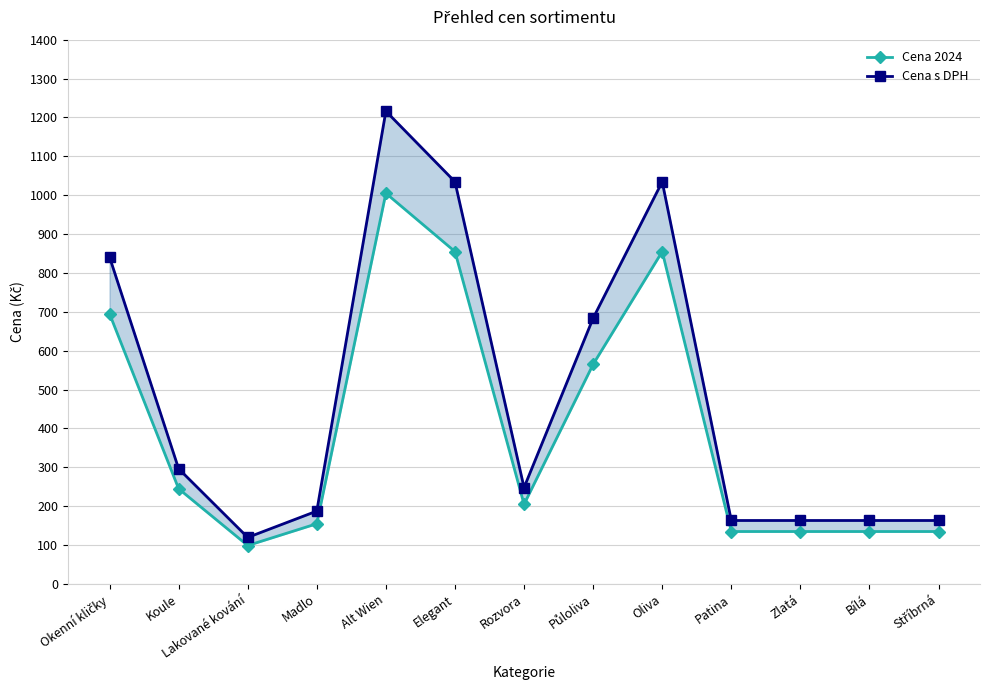

What is the difference between the maximum and second lowest values in the Cena 2024 series?

870.0